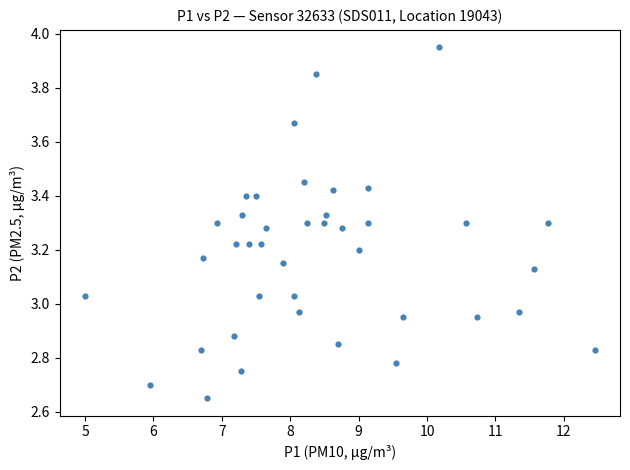

What is the range of Y values (max minus min)?

1.3